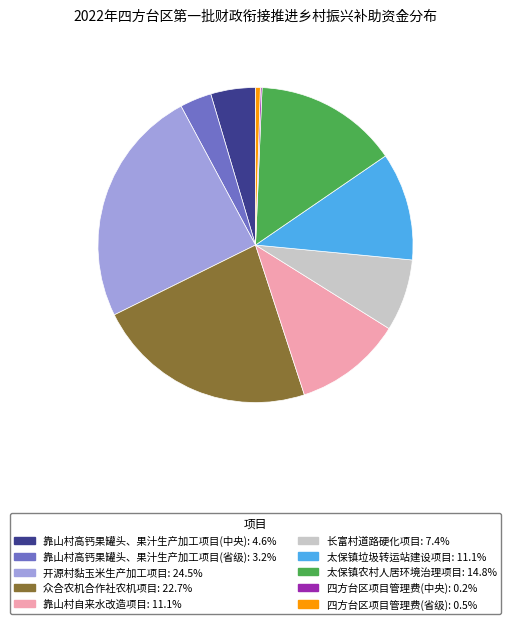

Which category has the biggest portion of the pie?

开源村黏玉米生产加工项目